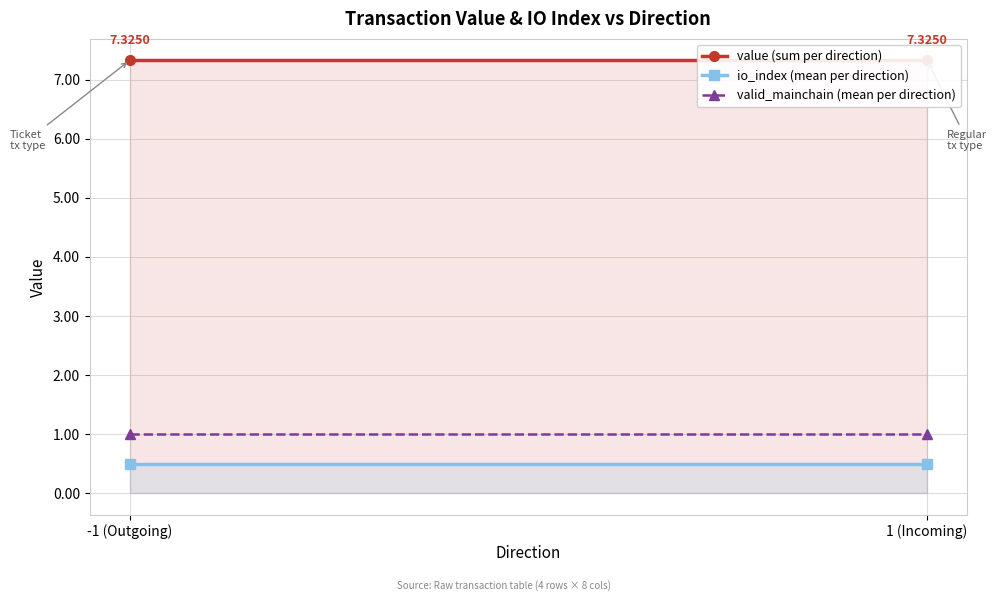

How many data points does each series have?

2